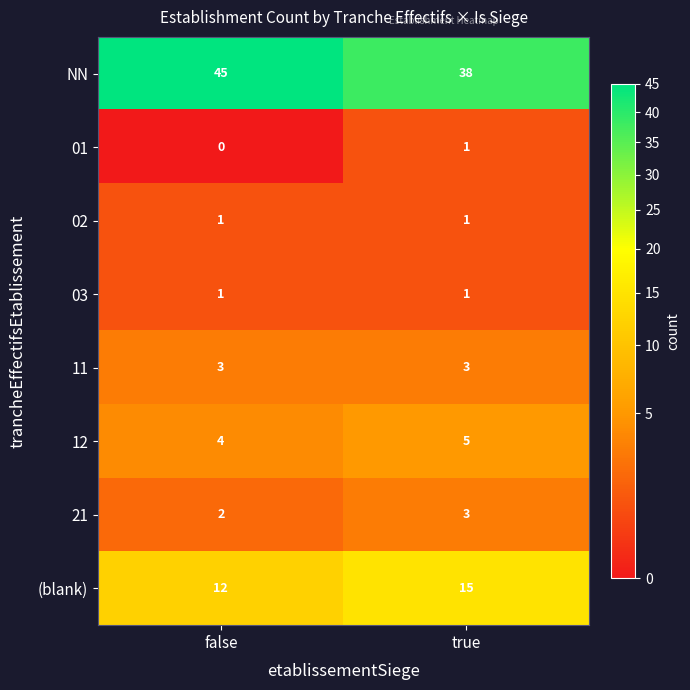

Reading left to right, list all the values displayed in this chart.

NN: 45	38
01: 0	1
02: 1	1
03: 1	1
11: 3	3
12: 4	5
21: 2	3
(blank): 12	15